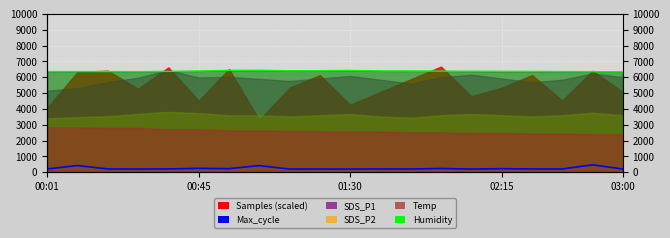

How many interior local valleys does the Max_cycle series have?

7